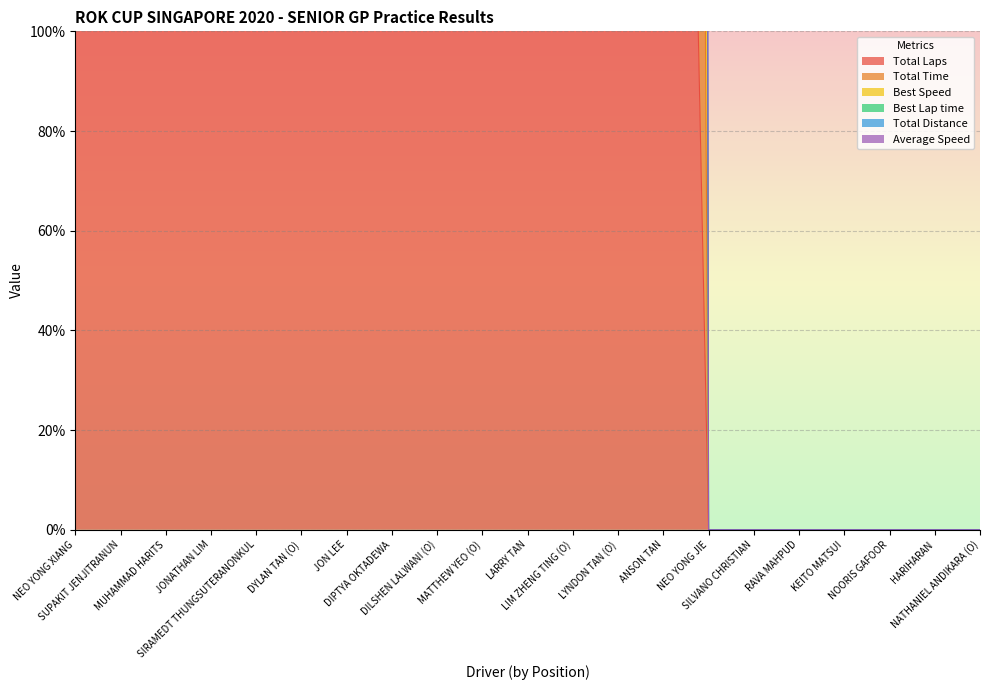

True or false: Total Time has a value of 2748.7 at MUHAMMAD HARITS.

True